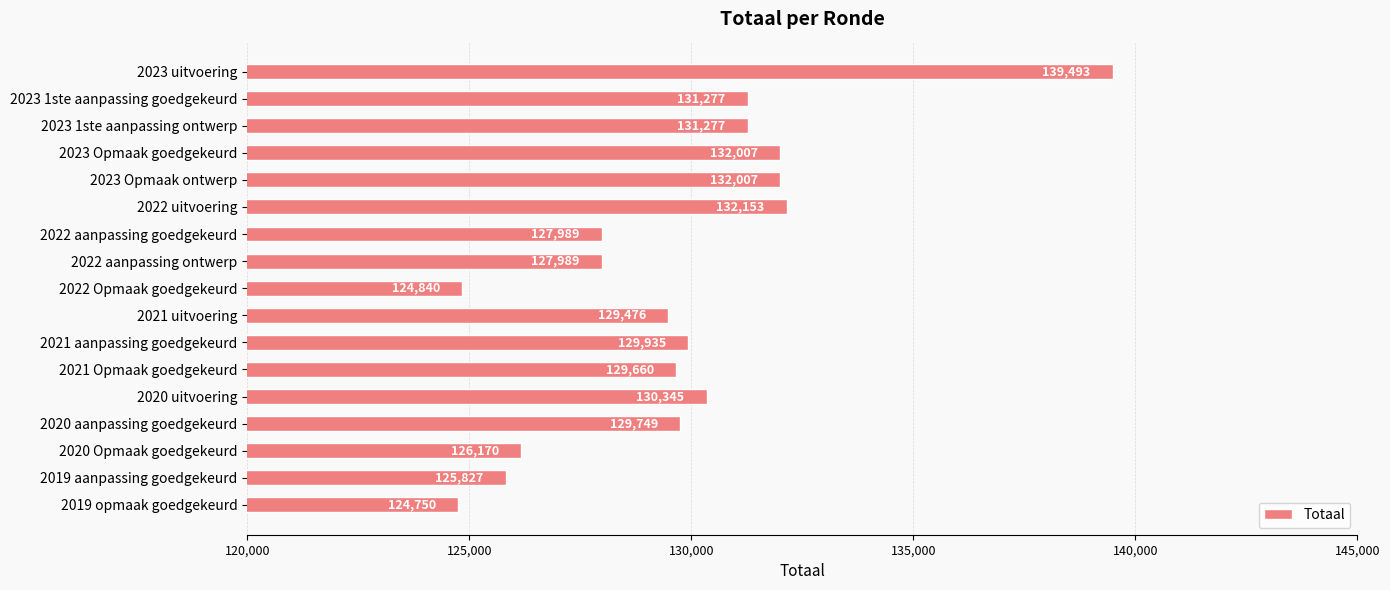

What is the greatest value displayed?

139493